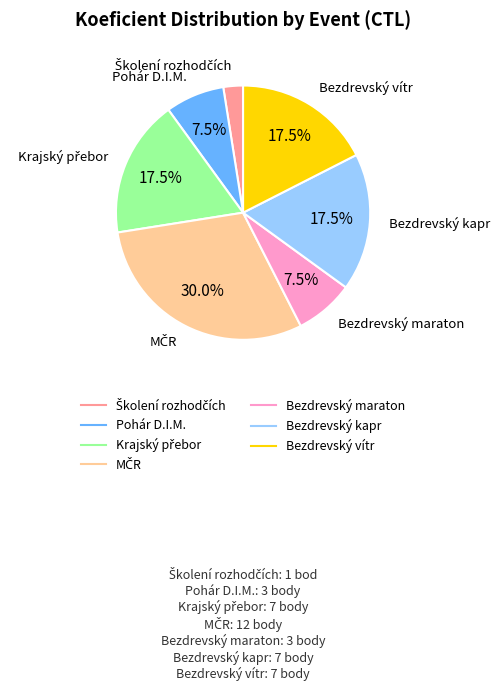

How many segments does this pie chart have?

7